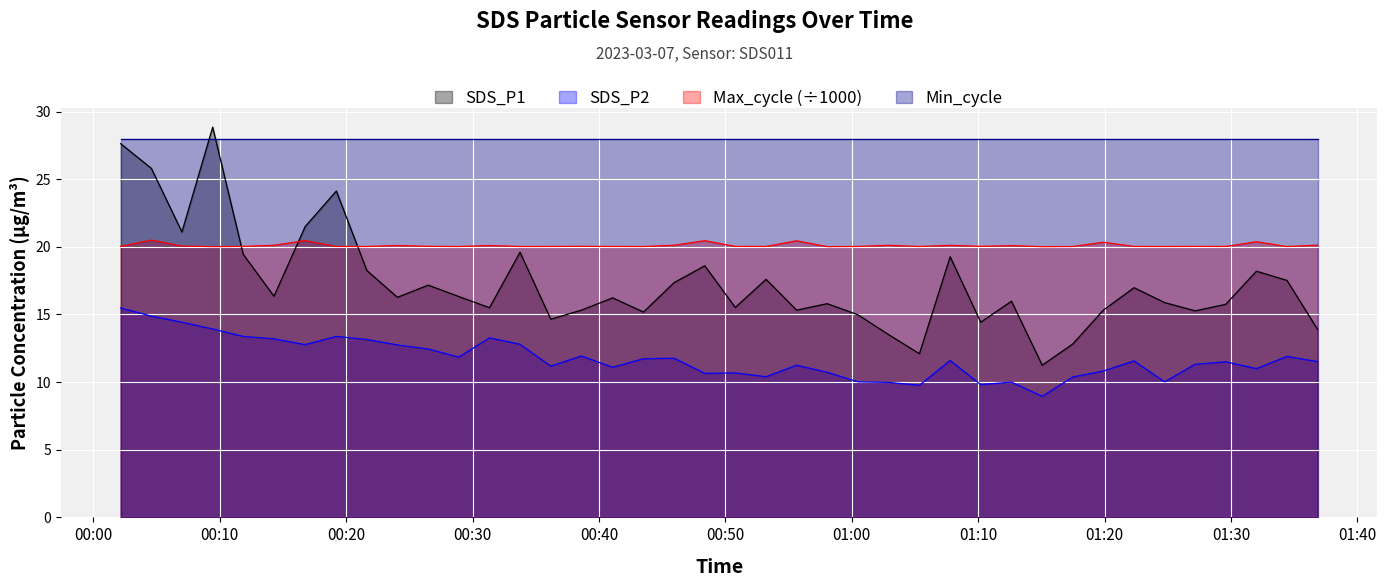

How many lines are shown in the chart?

4